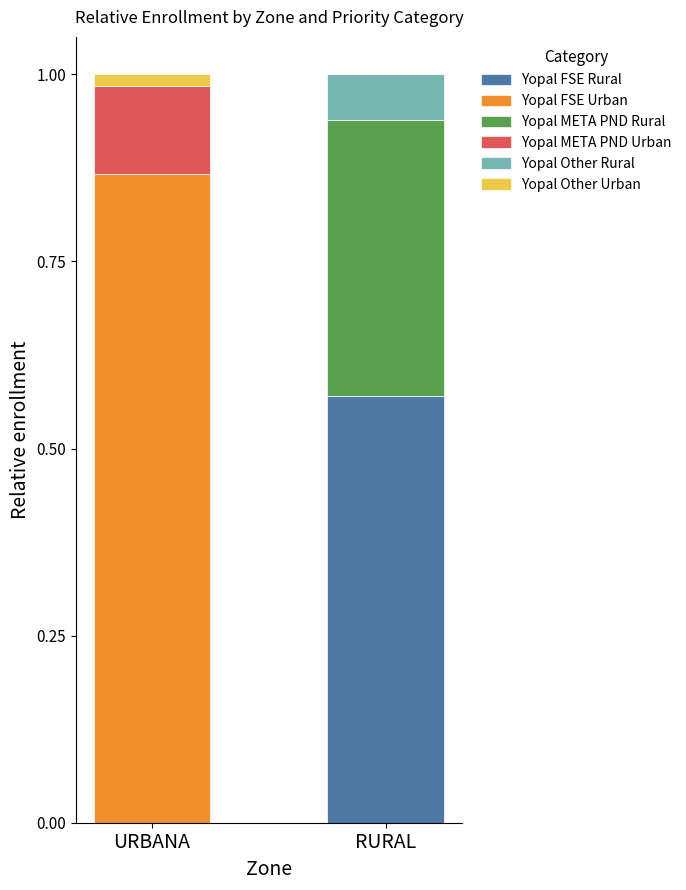

The Yopal FSE Rural series shows 0.0 at URBANA. True or false?

True